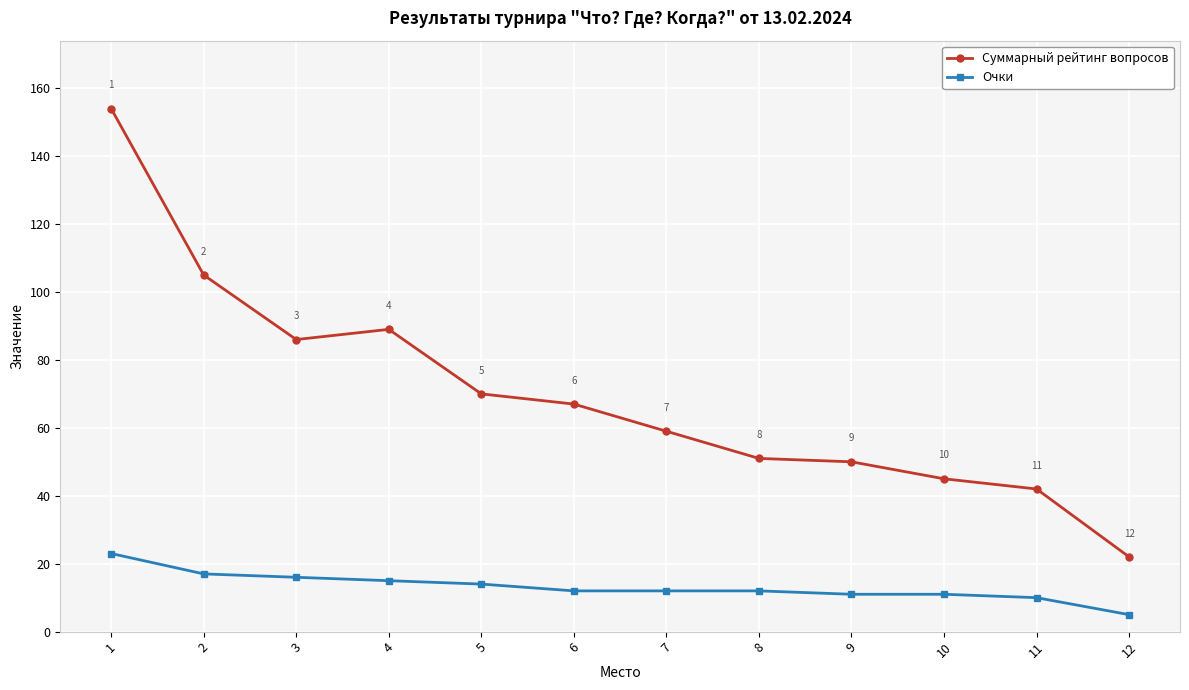

How many data points does each series have?

12